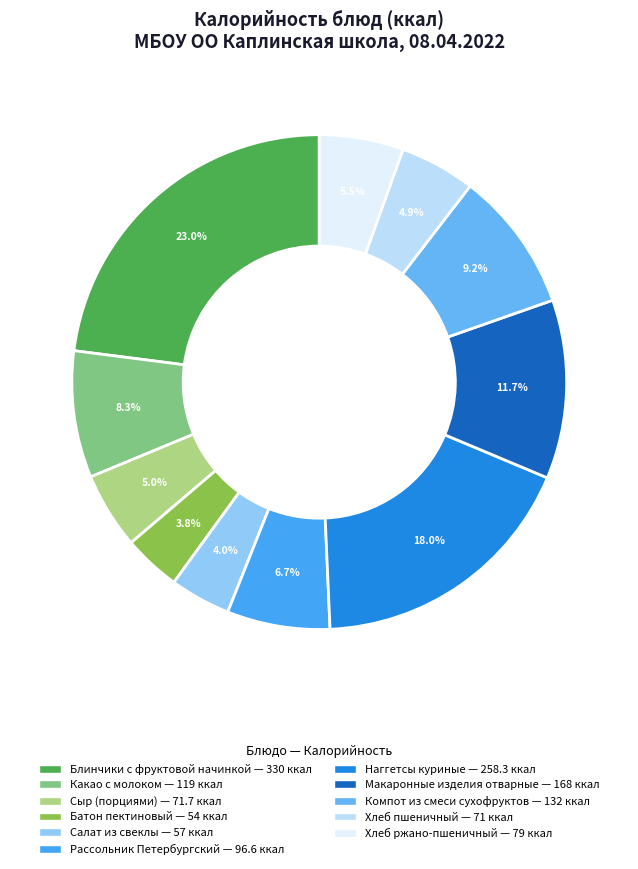

What is the ratio of the value at Салат из свеклы to the value at Сыр (порциями)?

0.8